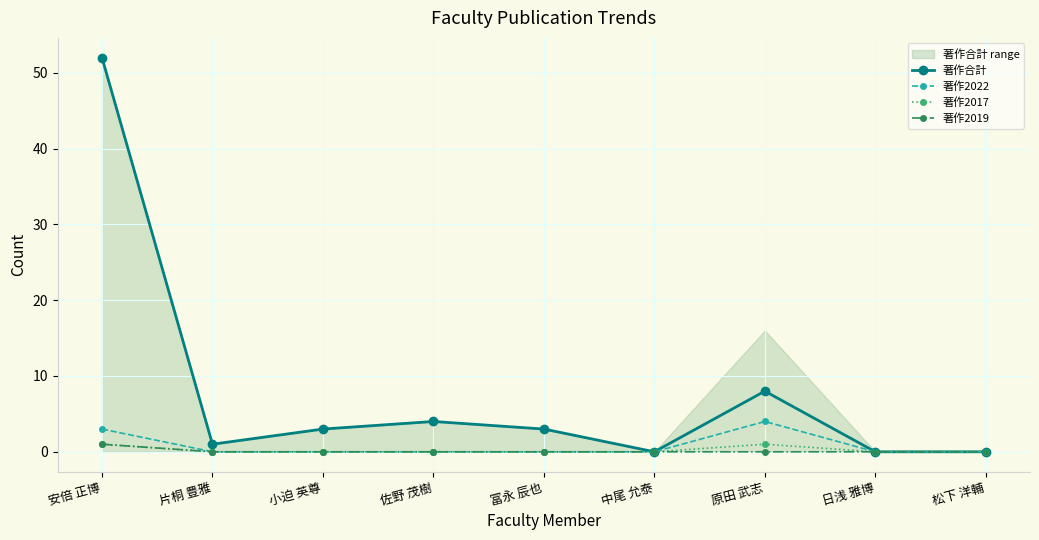

True or false: 著作合計 has a value of 4 at 佐野 茂樹.

True